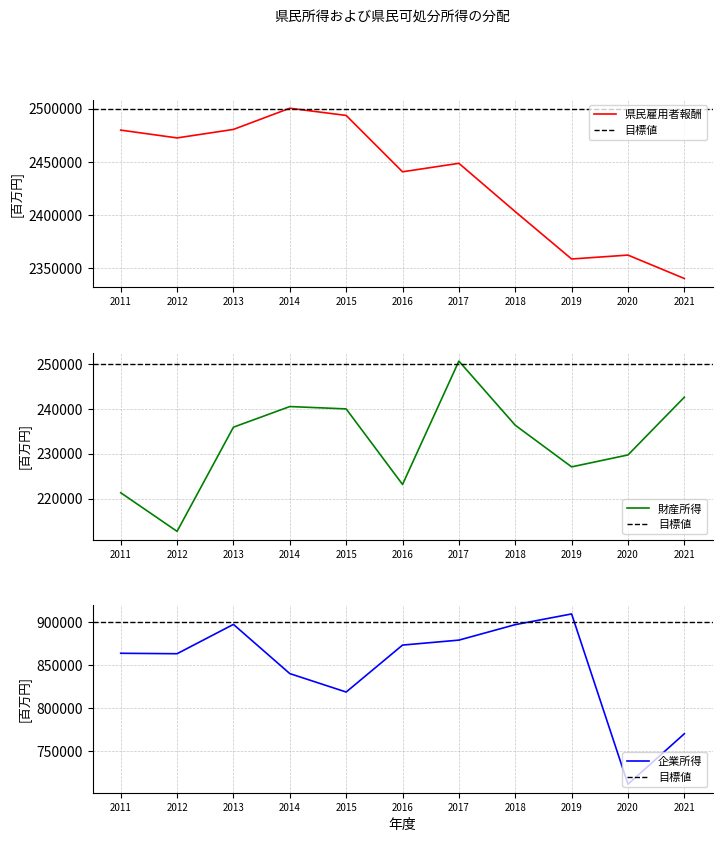

What is the difference between the maximum and minimum values in the 企業所得 series?

197808